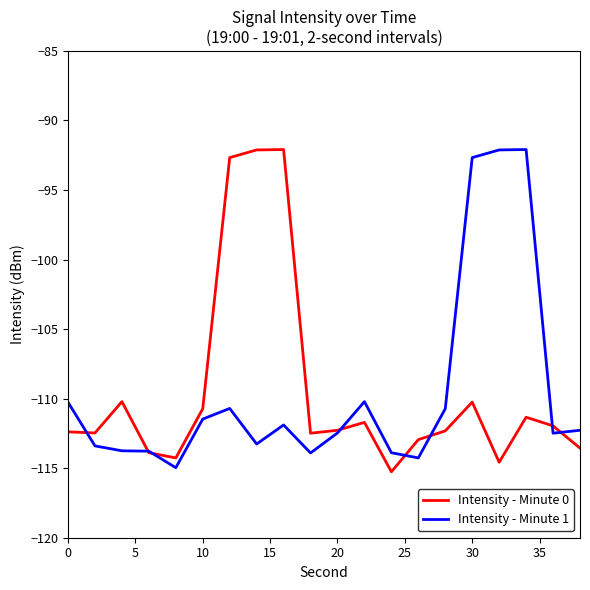

What is the greatest value displayed?

-92.1